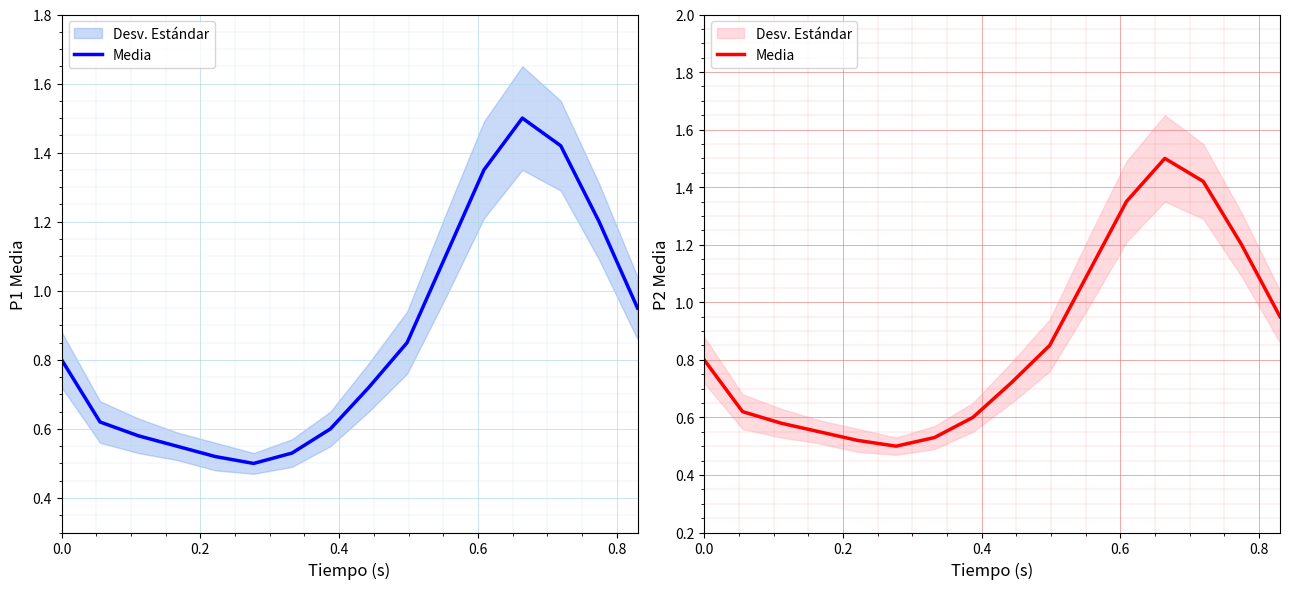

What position from the right is 0.8?

12